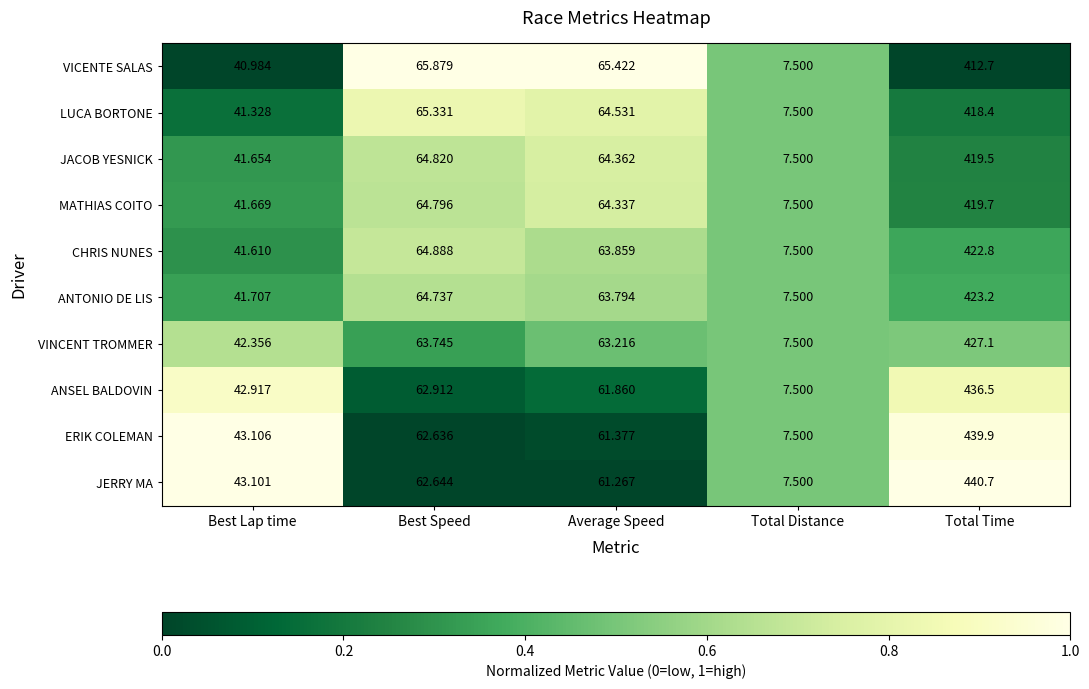

Which series changed the most between Best Speed and Total Time?

JERRY MA